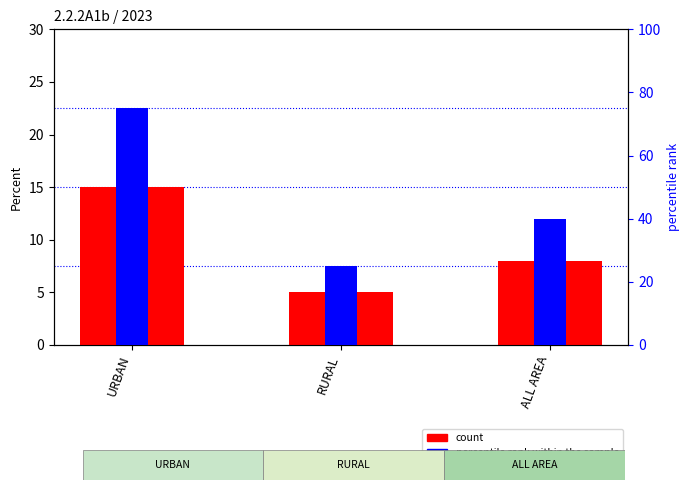

Rank the categories by percentile rank within the sample value from highest to lowest.

URBAN, ALL AREA, RURAL